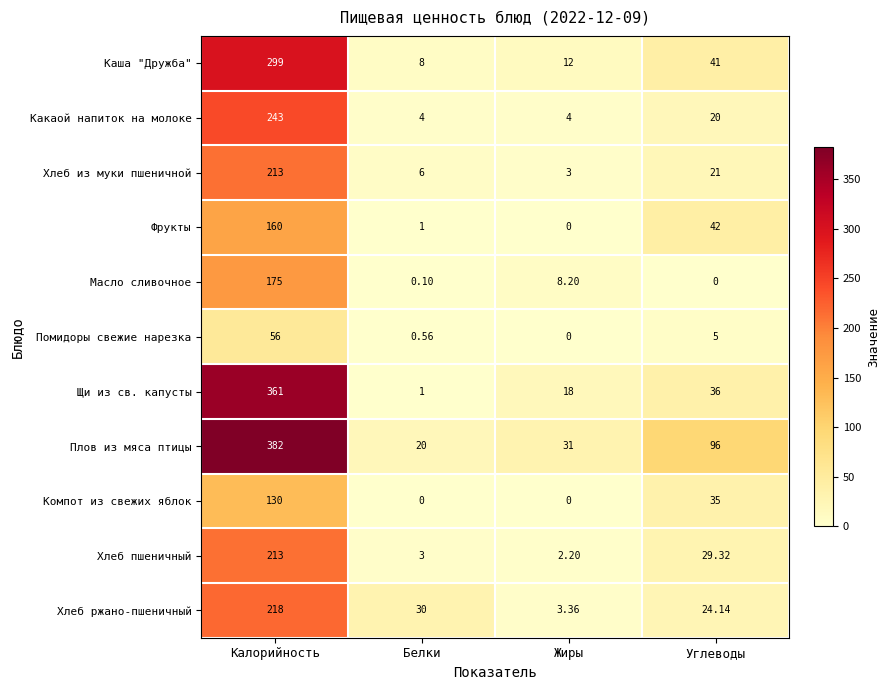

Which category has the highest value in the Какаой напиток на молоке series?

Калорийность